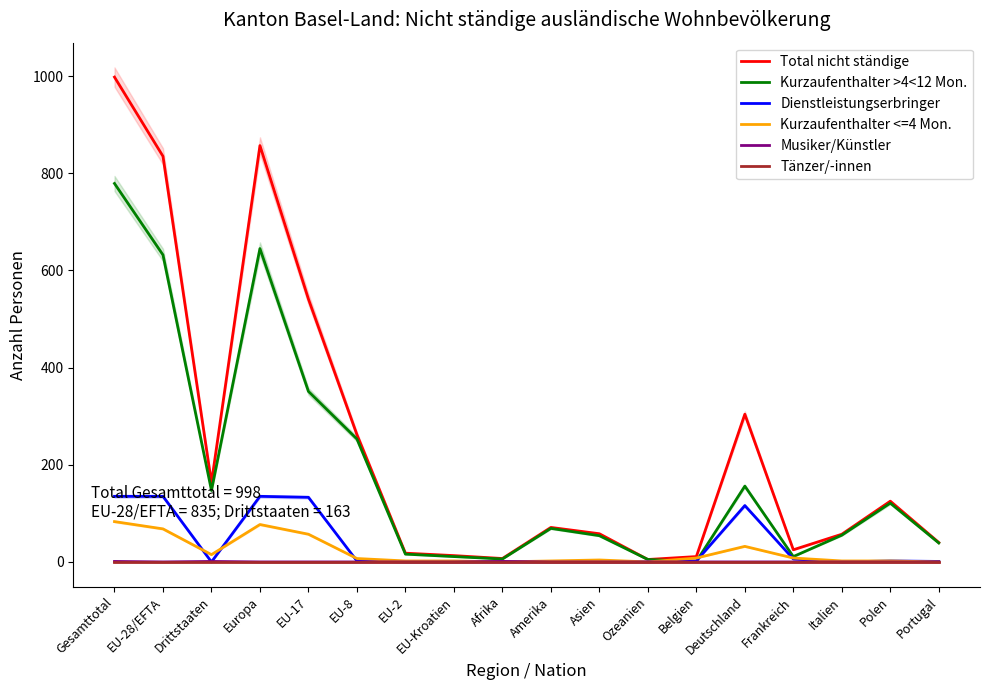

At which category does Dienstleistungserbringer reach its first local peak?

Europa